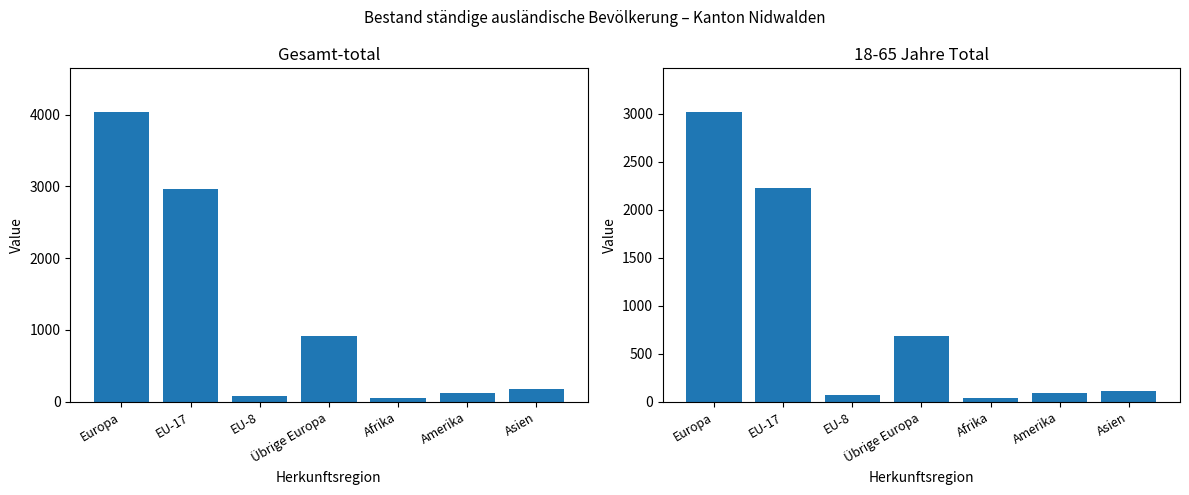

Which category has the lowest value in the Gesamt-total series?

Afrika